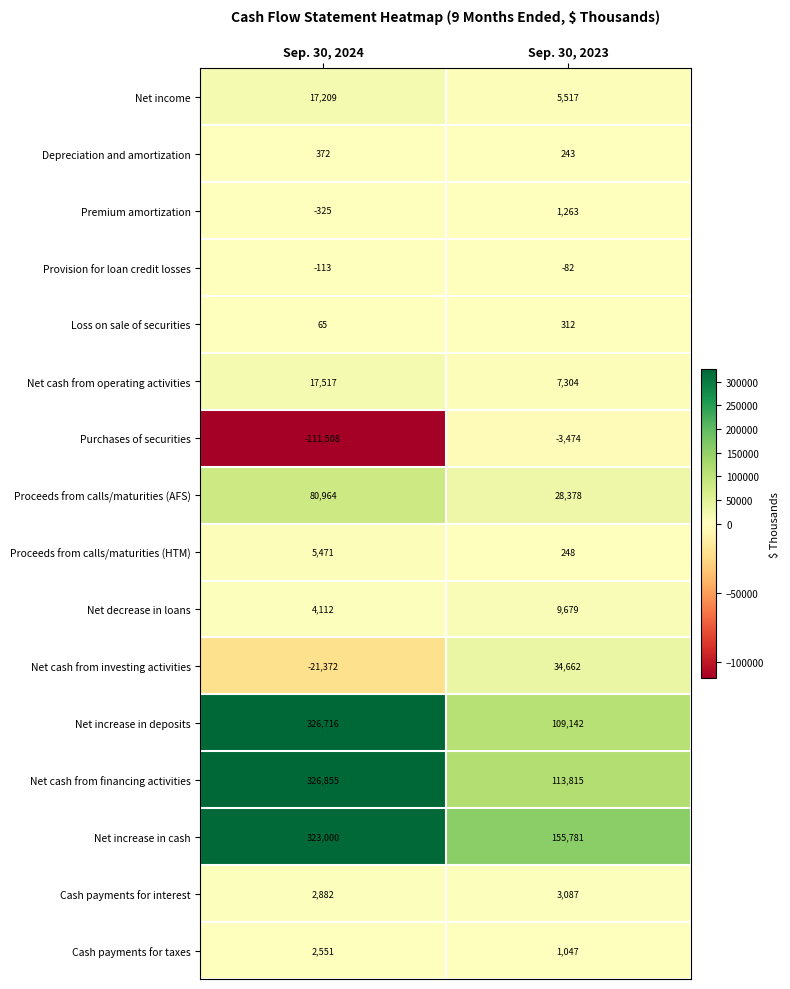

What is the difference between the Net cash from investing activities values at Sep. 30, 2023 and Sep. 30, 2024?

56034